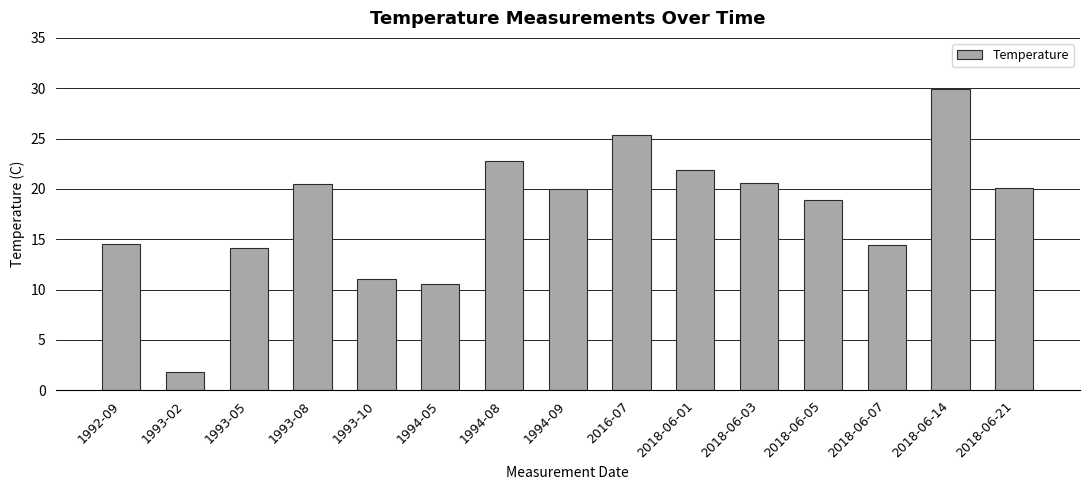

Read the value at 1994-05.

10.5